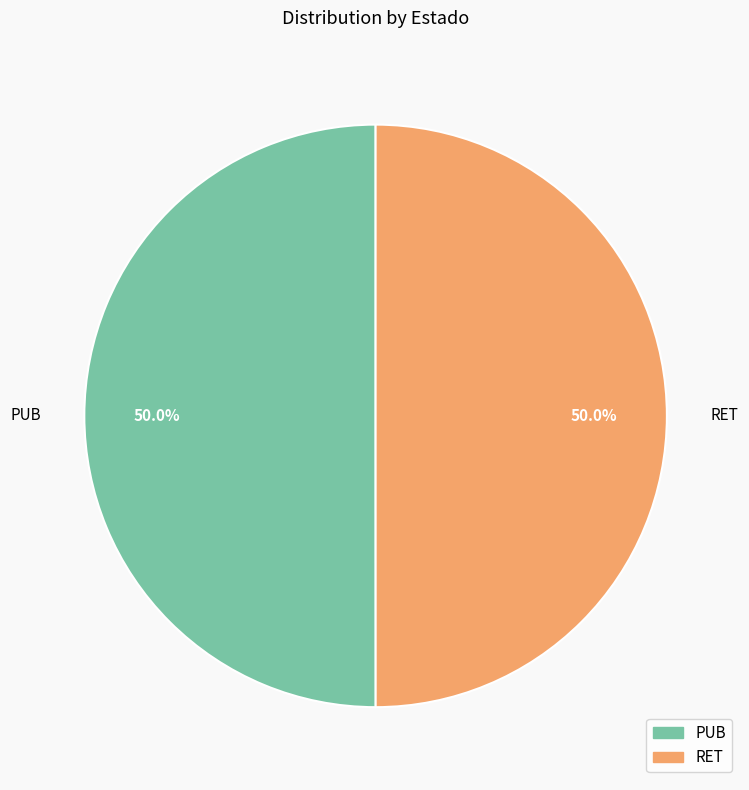

Is it true that PUB is 50% of the pie?

True